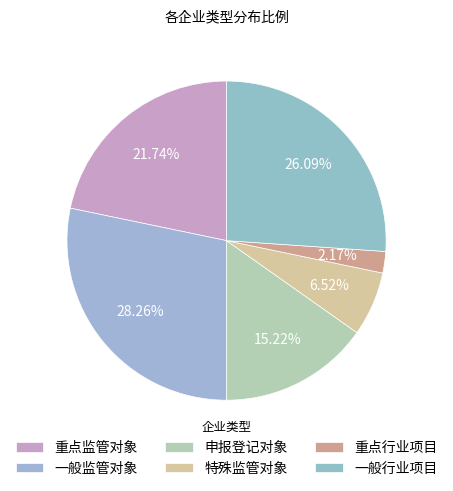

Approximately how many times larger is the value at 一般行业项目 compared to 一般监管对象?

0.9